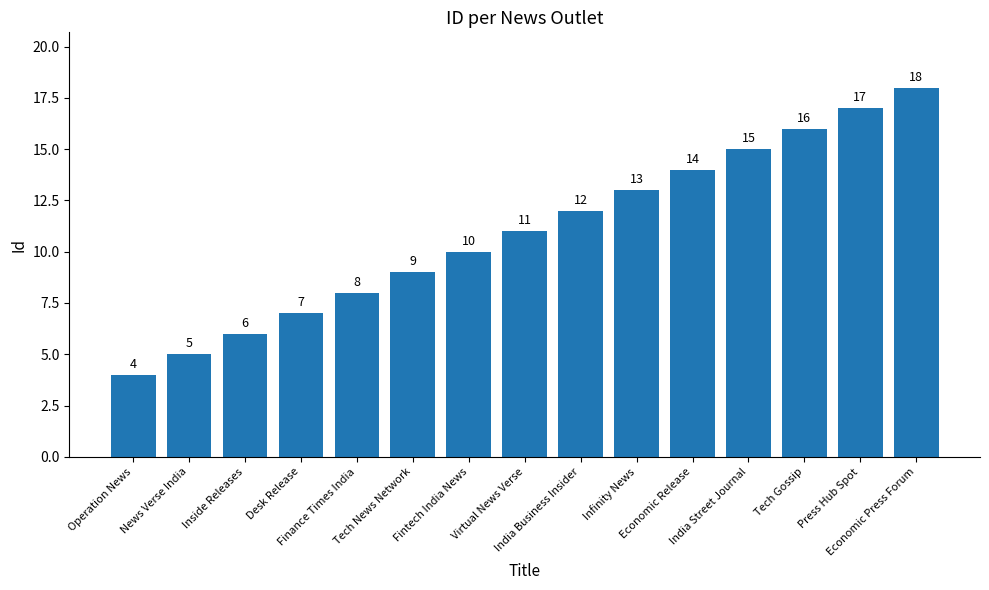

What is the label of the 7th bar from the right?

India Business Insider